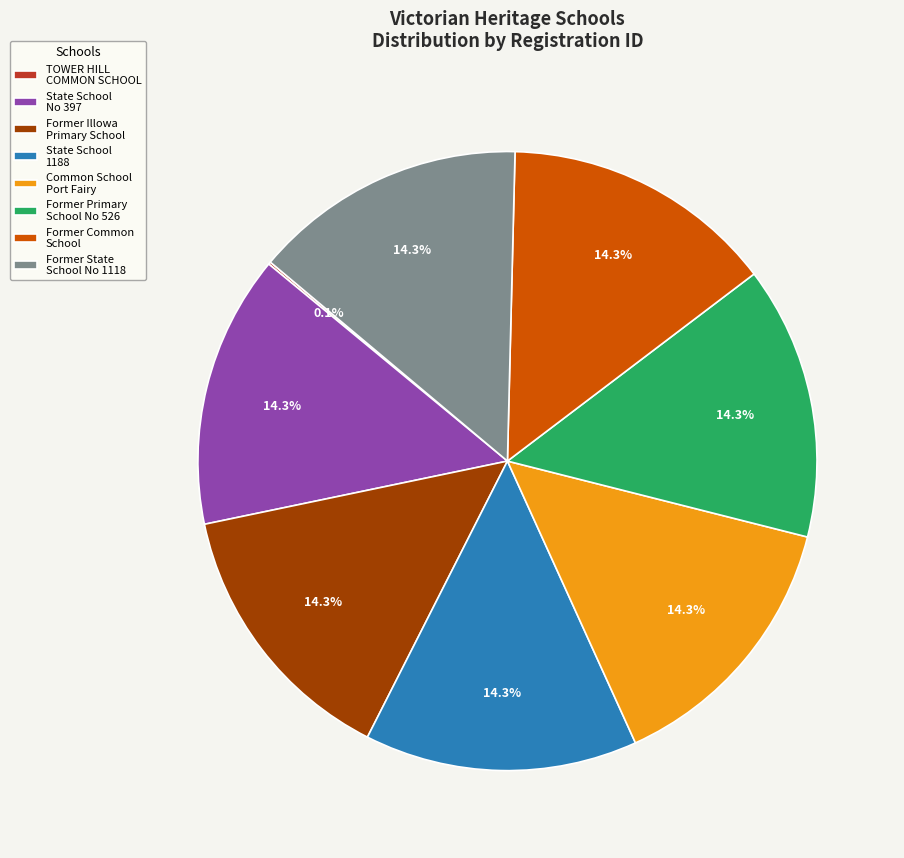

Is there a majority slice in this chart?

No